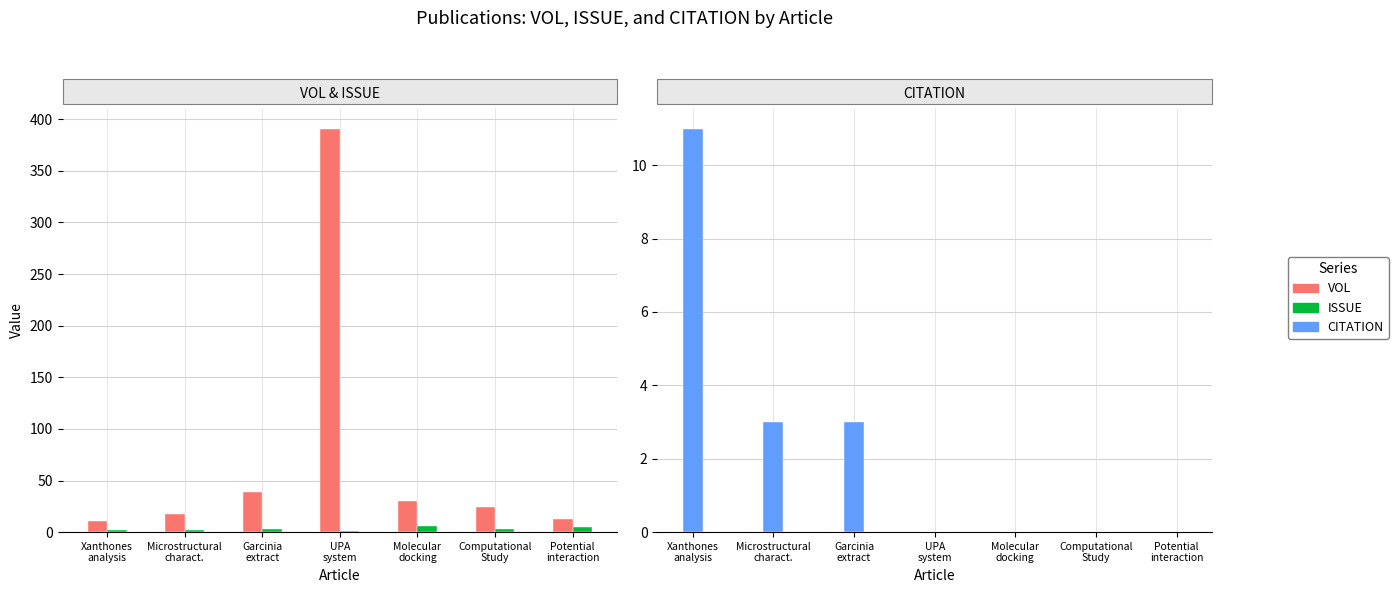

Read the CITATION value at Garcinia
extract.

3